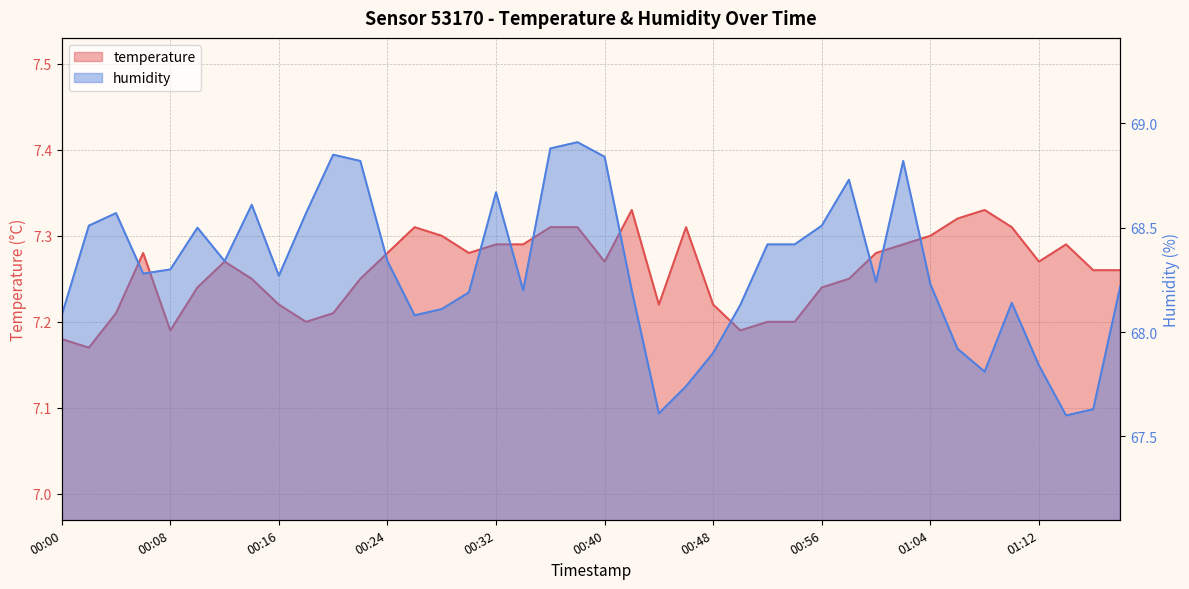

At how many categories does at least one series exceed 66?

40